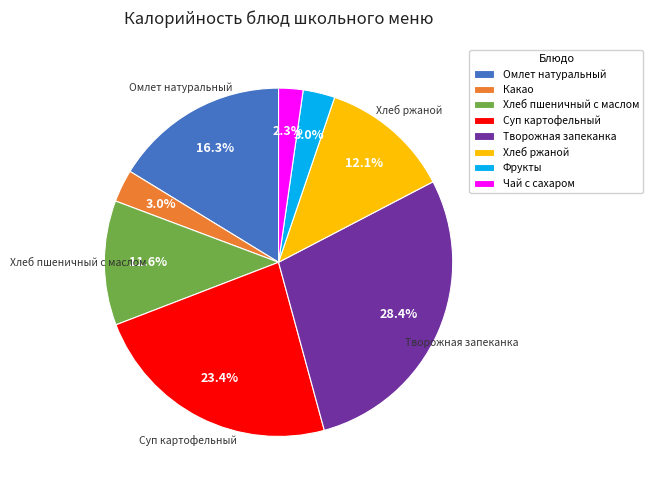

Does Чай с сахаром account for over 50% of the chart?

No